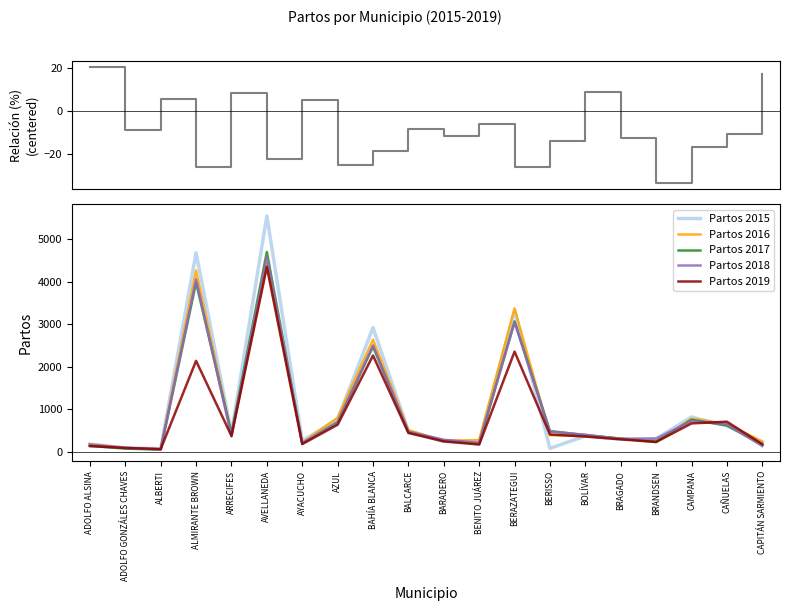

Where is Partos 2019 nearest to the value 2210?

BAHÍA BLANCA